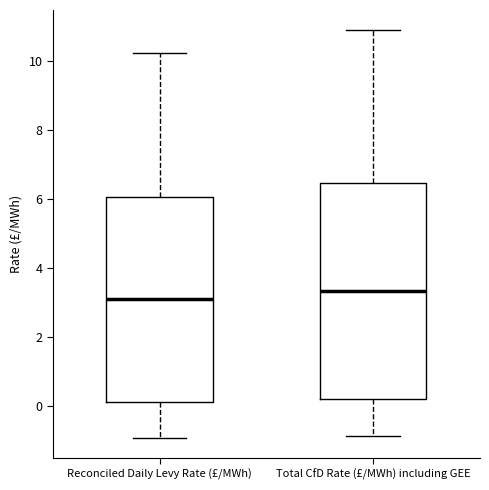

Reading left to right, read every box against the y-axis: the position of its median line, the range the box covers, and the ends of its whiskers. The values are not printed on the chart, so give them approximately, as read against the axis.

Reconciled Daily Levy Rate (£/MWh): median 3.2, box 0.2 to 6.0, whiskers -1.0 to 10.2
Total CfD Rate (£/MWh) including GEE: median 3.4, box 0.2 to 6.4, whiskers -0.8 to 10.8